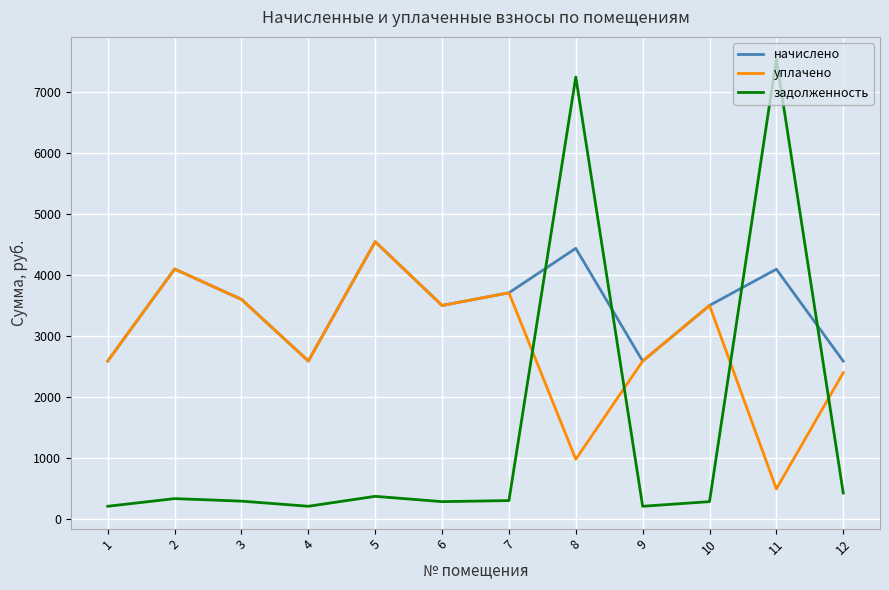

The value of задолженность at 7 is 309.1. True or false?

True